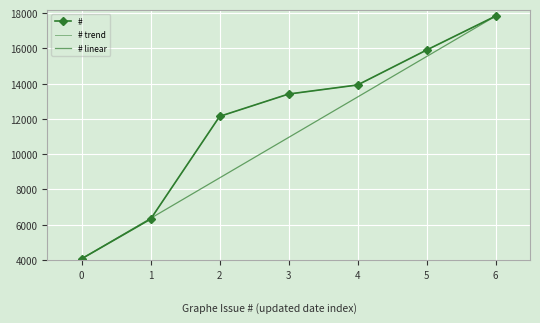

What is the sum of the # values at 5 and 2?

28052.0